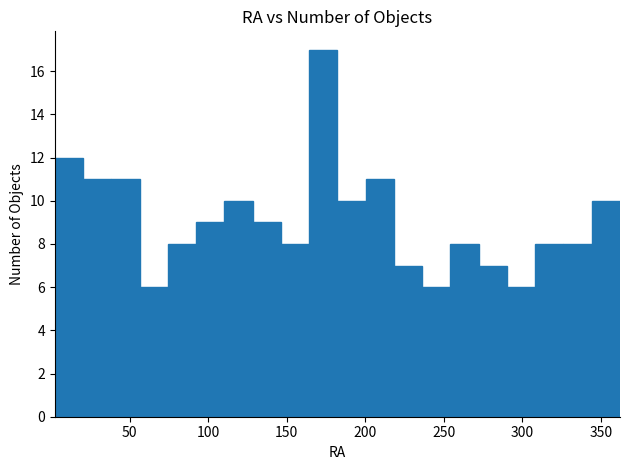

Read against the x-axis, roughly where is the centre of the tallest bar?

175